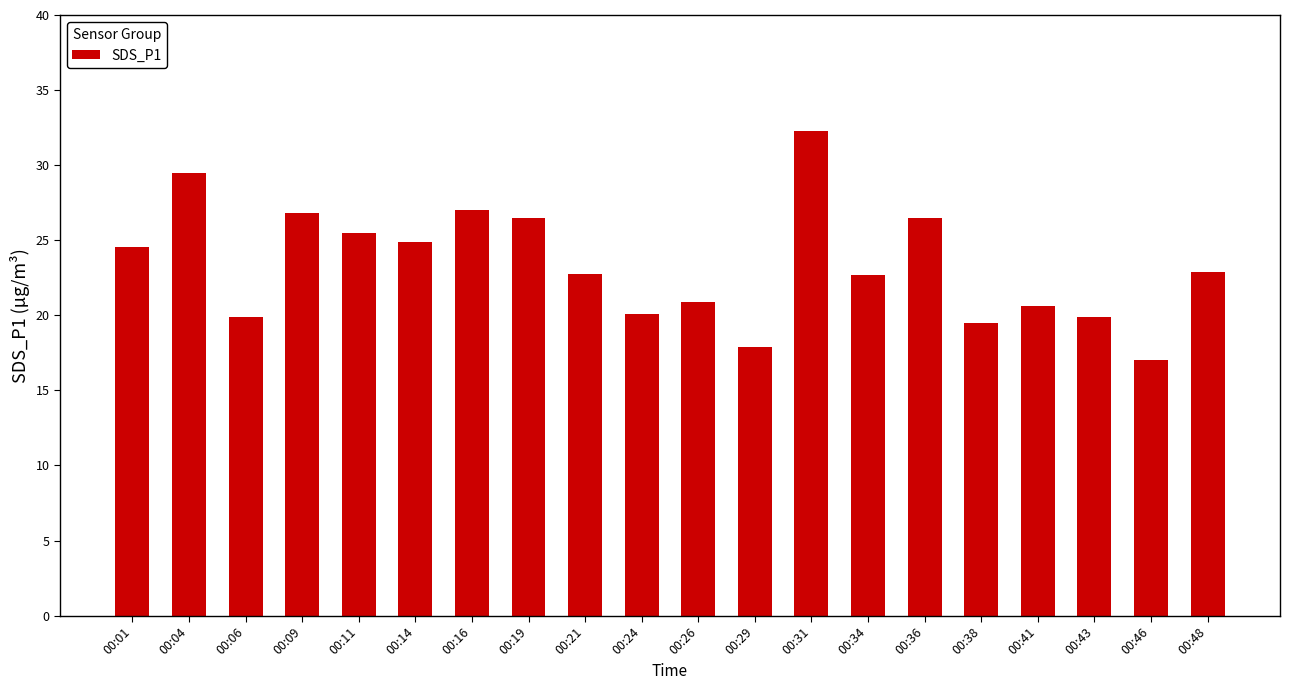

Between 00:21 and 00:41, which is larger?

00:21